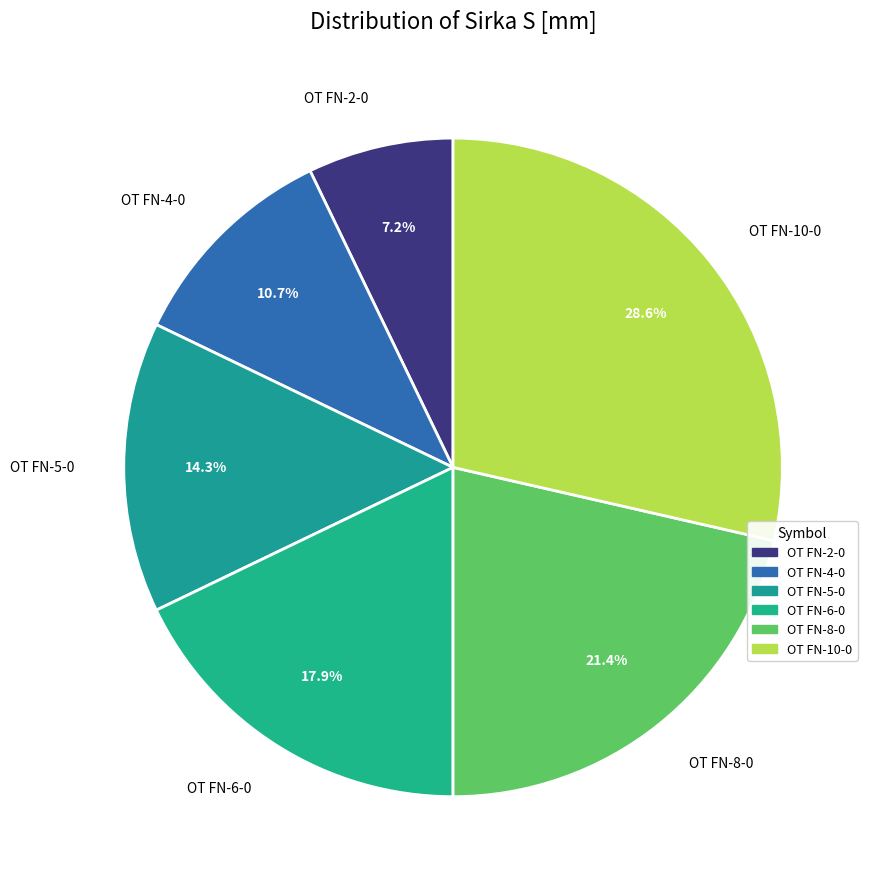

What percentage is NOT represented by OT FN-8-0?

78.6%